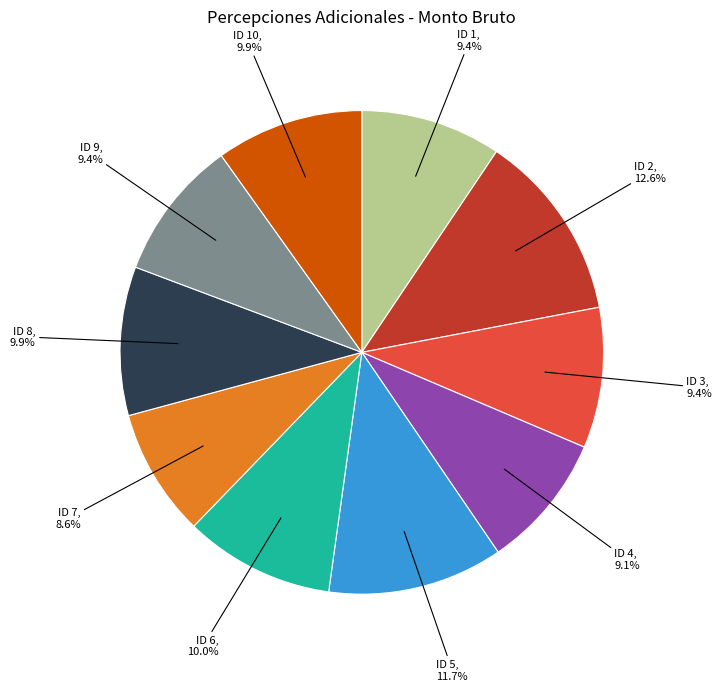

Approximately how many times larger is the value at ID 2 compared to ID 9?

1.3